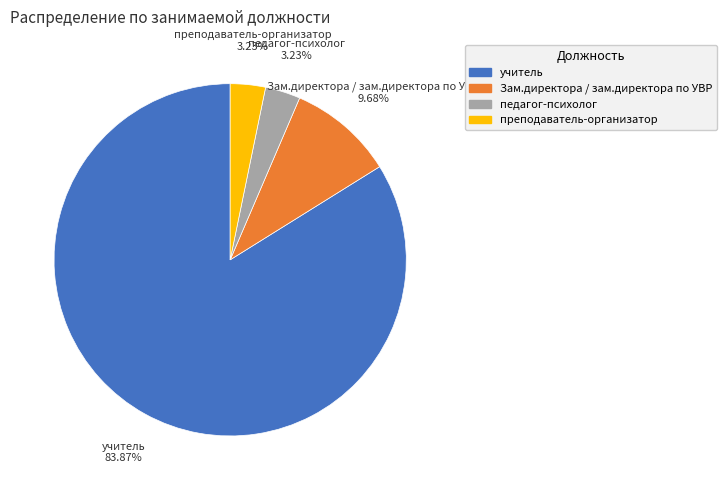

Do педагог-психолог and учитель together represent more than half of the pie?

Yes